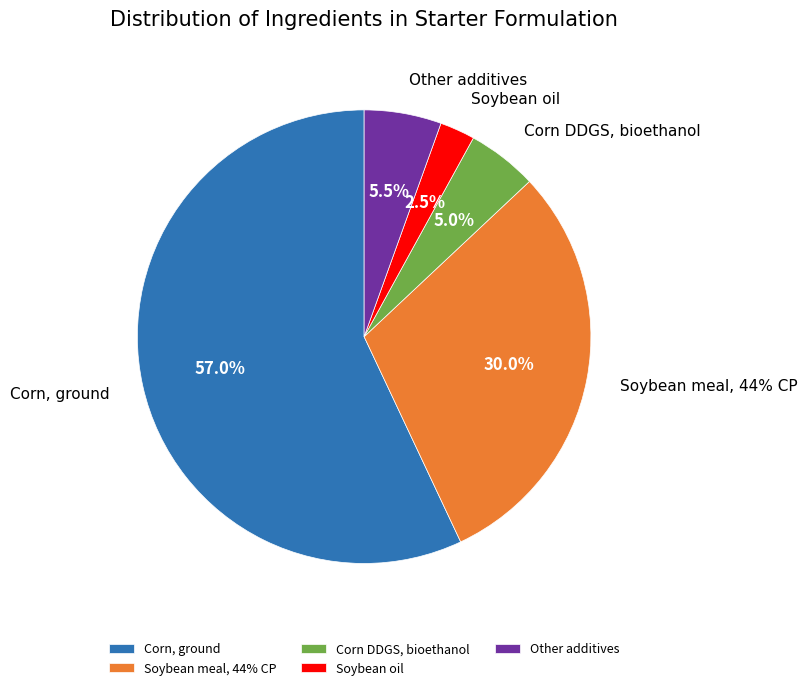

How many slices are in this pie chart?

5